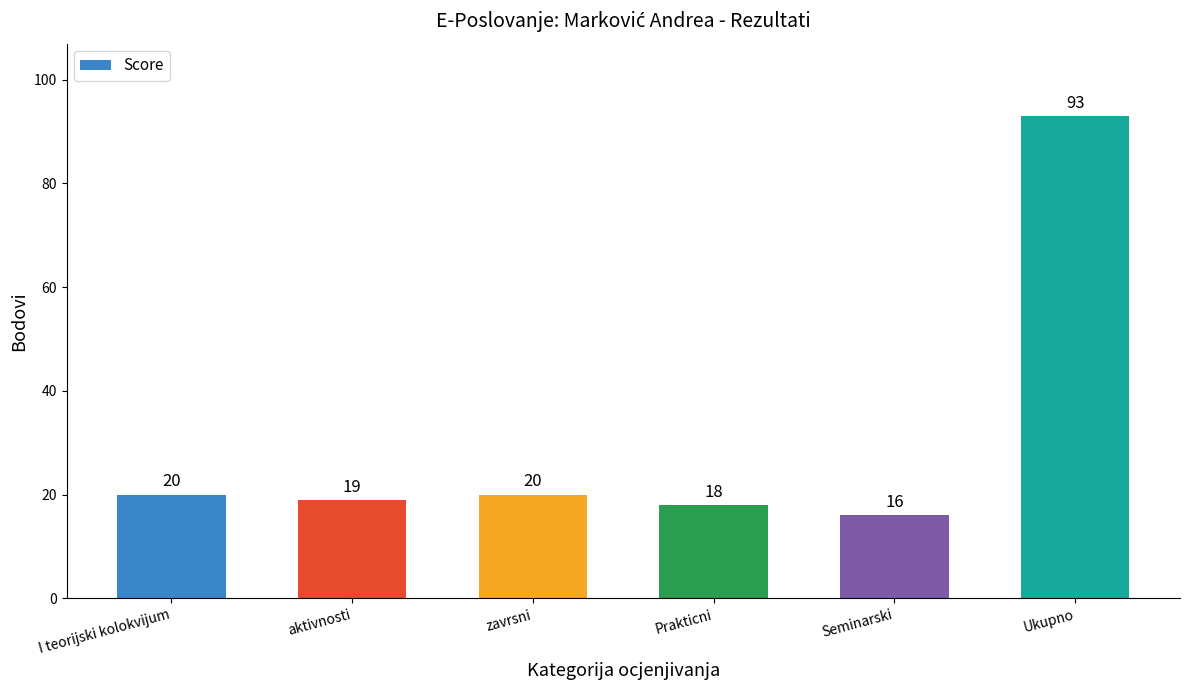

Reading left to right, extract all data points from this chart.

20	19	20	18	16	93